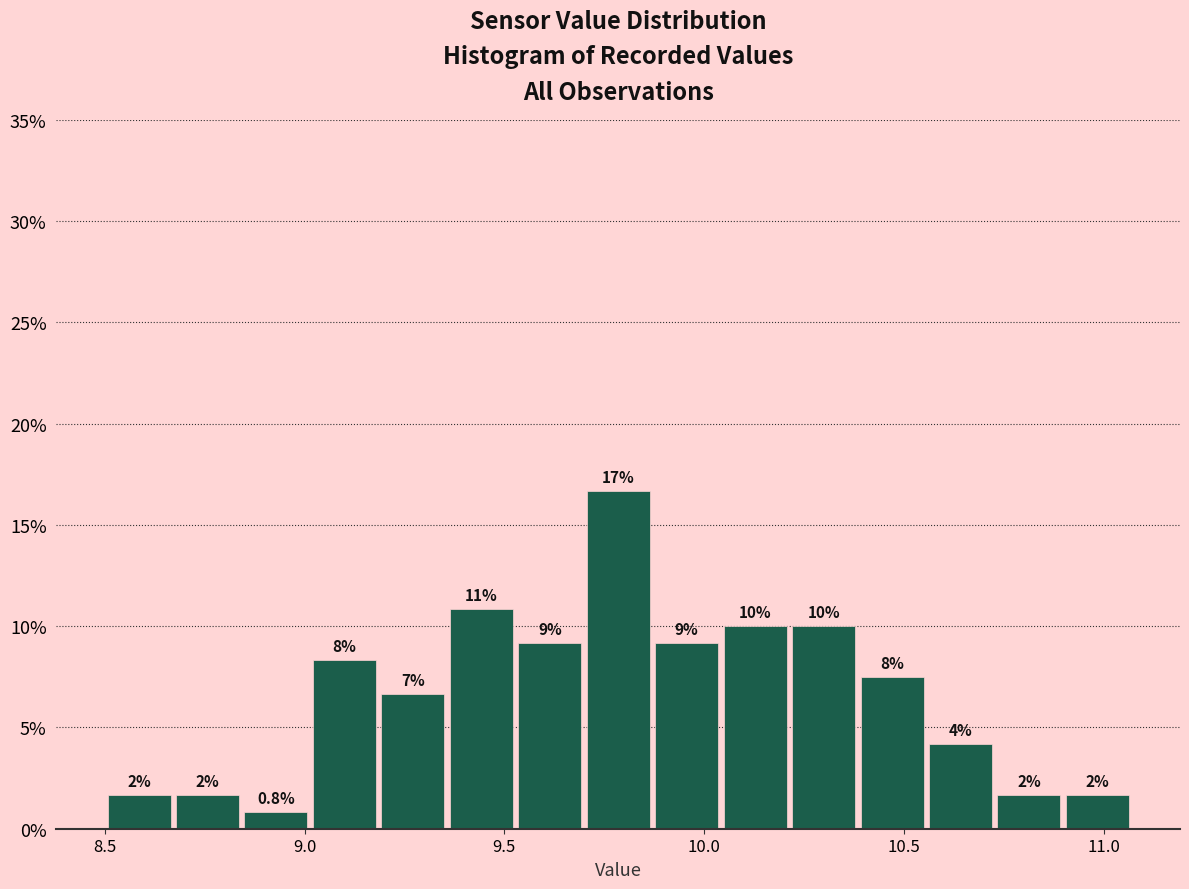

Read against the x-axis, roughly where is the centre of the tallest bar?

9.80